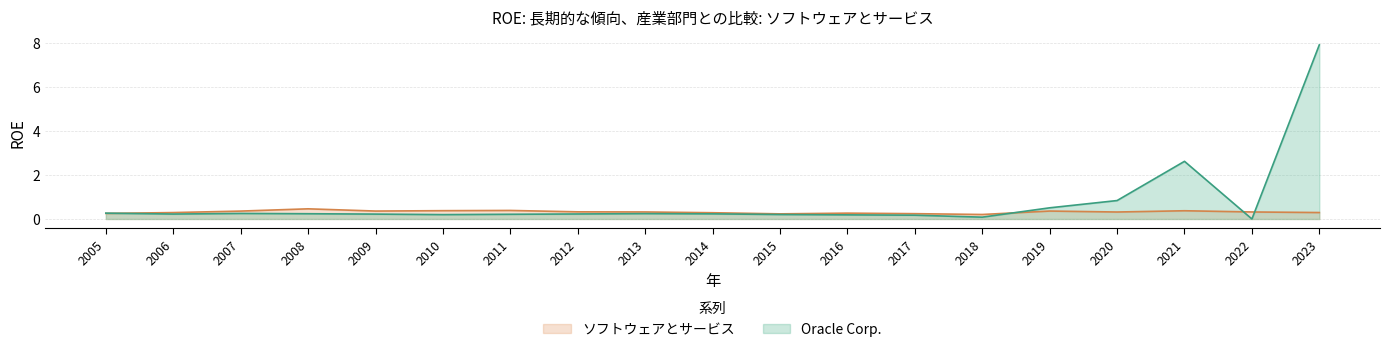

True or false: Oracle Corp. and ソフトウェアとサービス cross at least once.

True